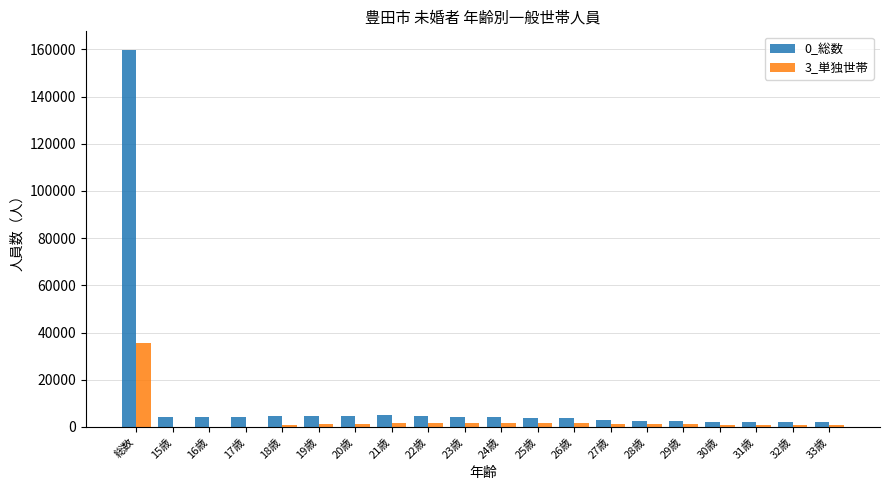

What is the maximum value shown in the chart?

159637